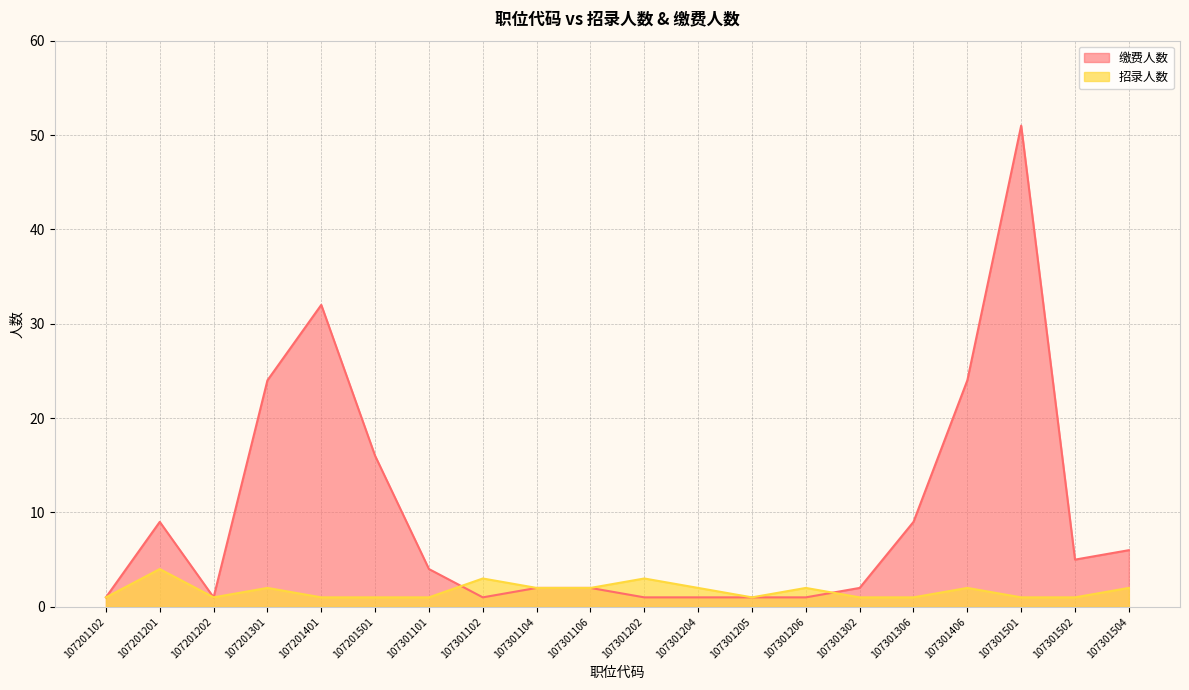

Between 107201501 and 107301205, which series saw the biggest shift?

缴费人数